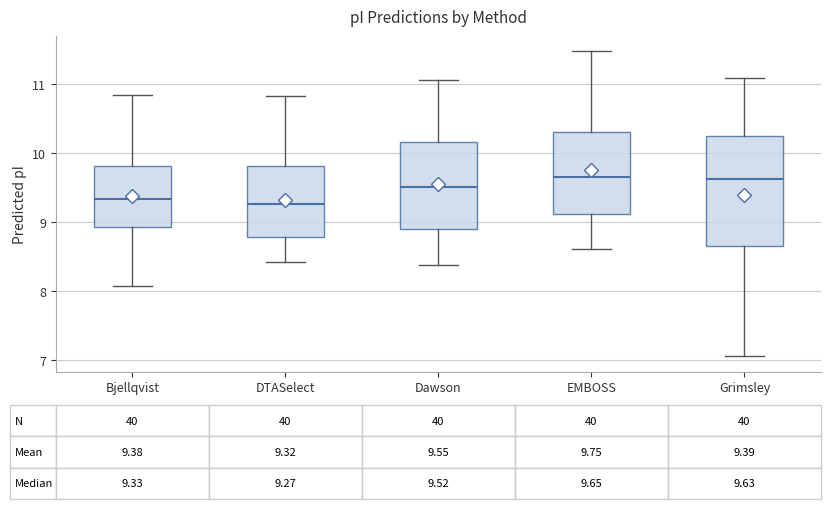

Comparing the boxes themselves (not the whiskers), which one is the tallest?

Grimsley